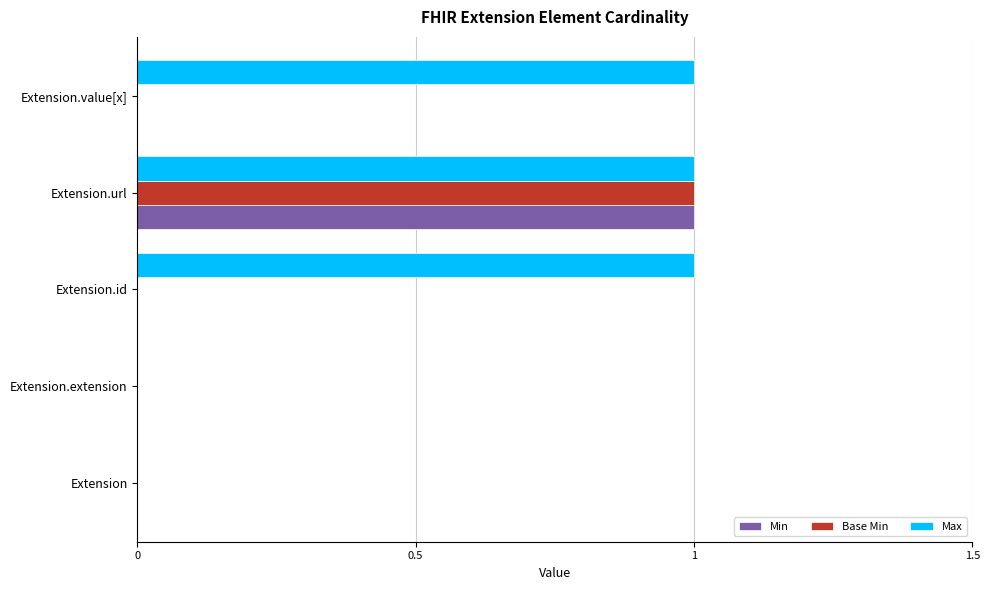

Which series has the largest total across all categories?

Max